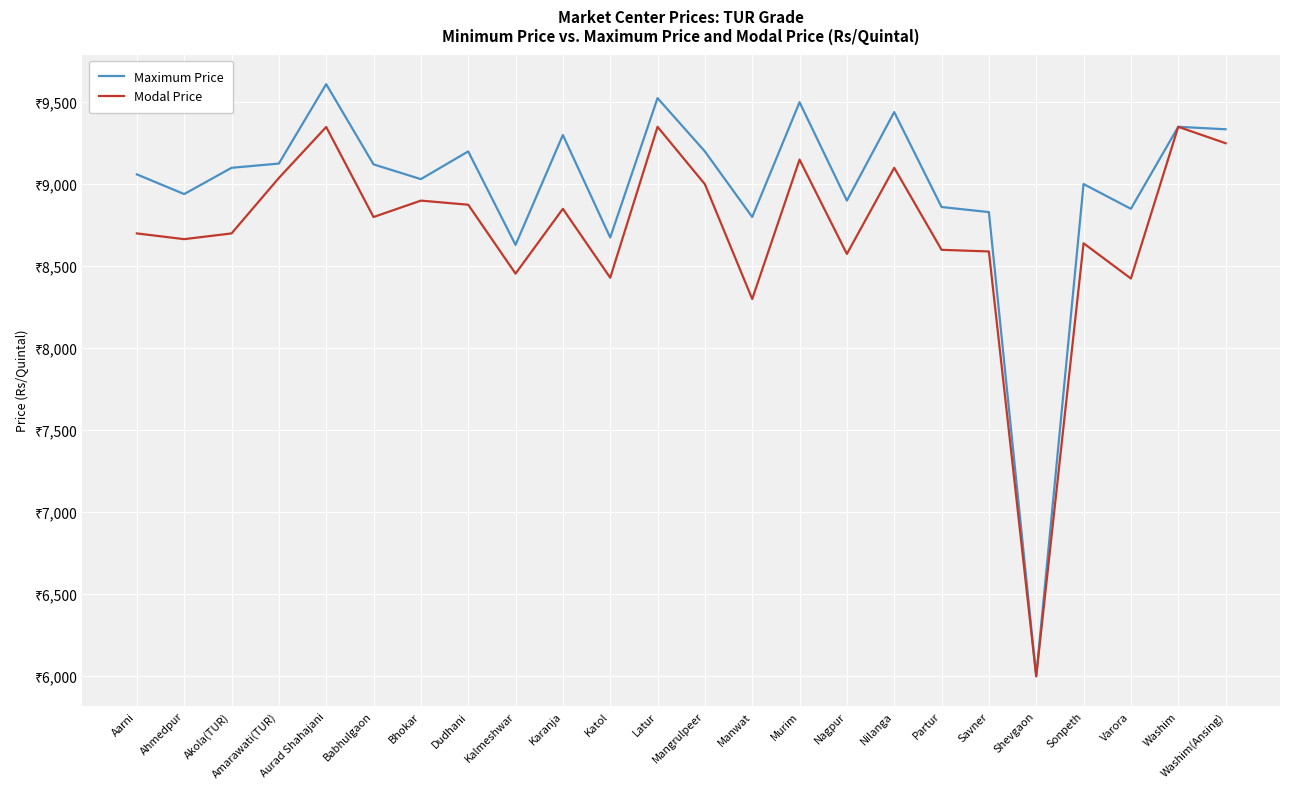

What is the difference between the second highest and second lowest values in the Modal Price series?

1050